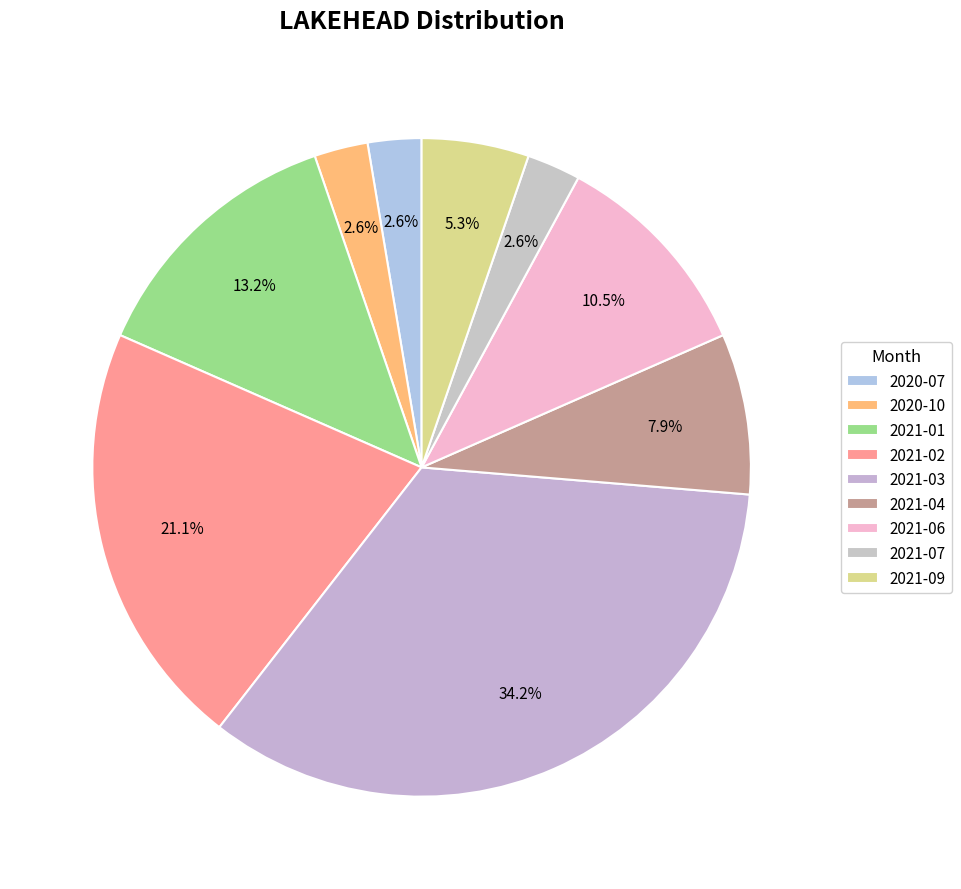

Count the number of slices in the pie.

9